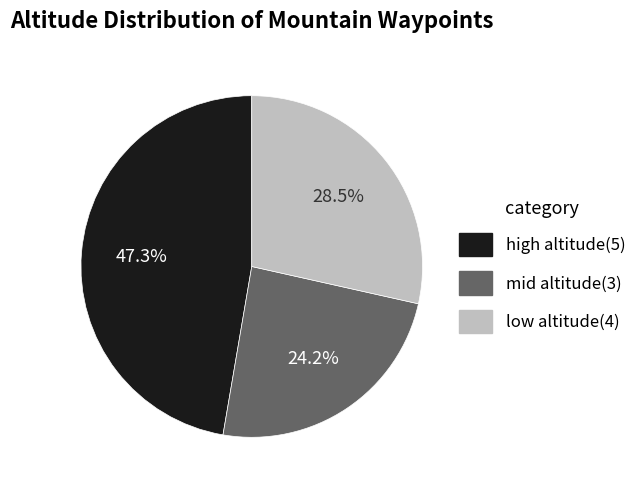

Which slice is the largest?

high altitude(5)